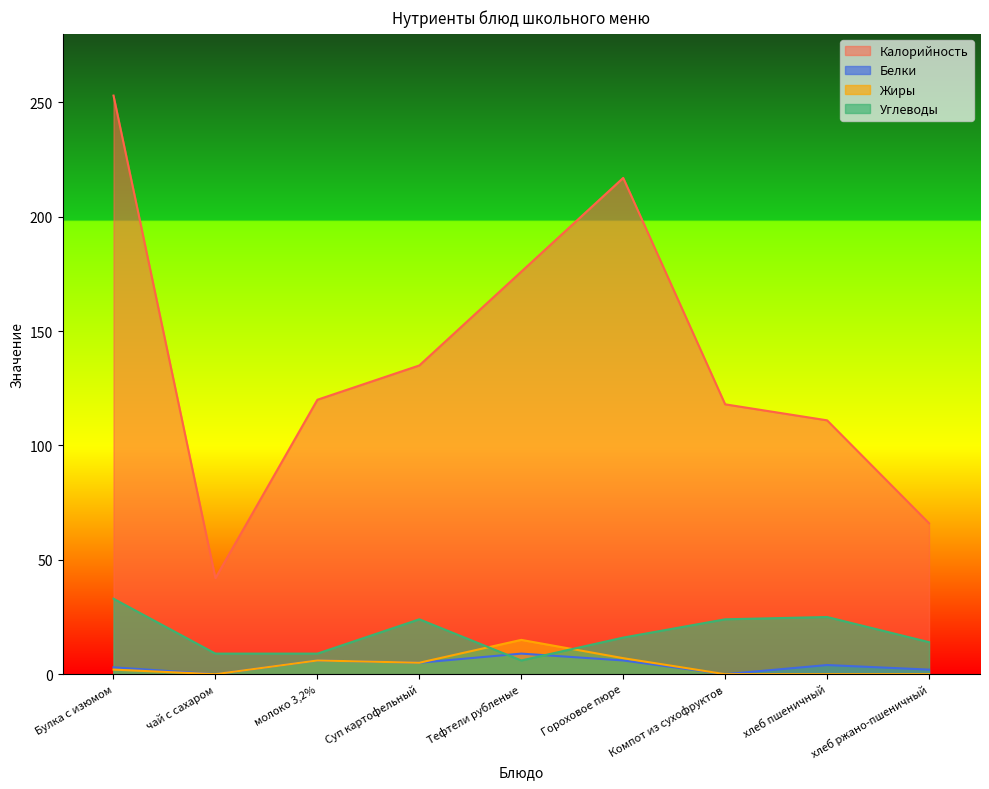

Where is the first local maximum for Углеводы?

Суп картофельный